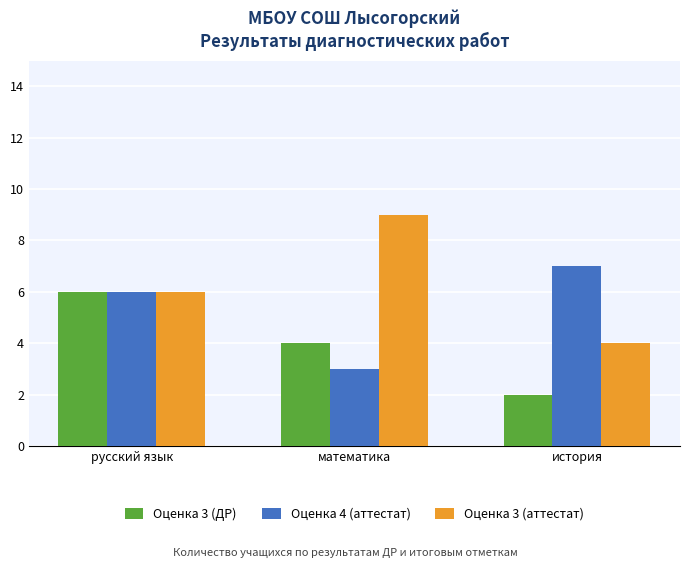

What is the maximum value shown in the chart?

9